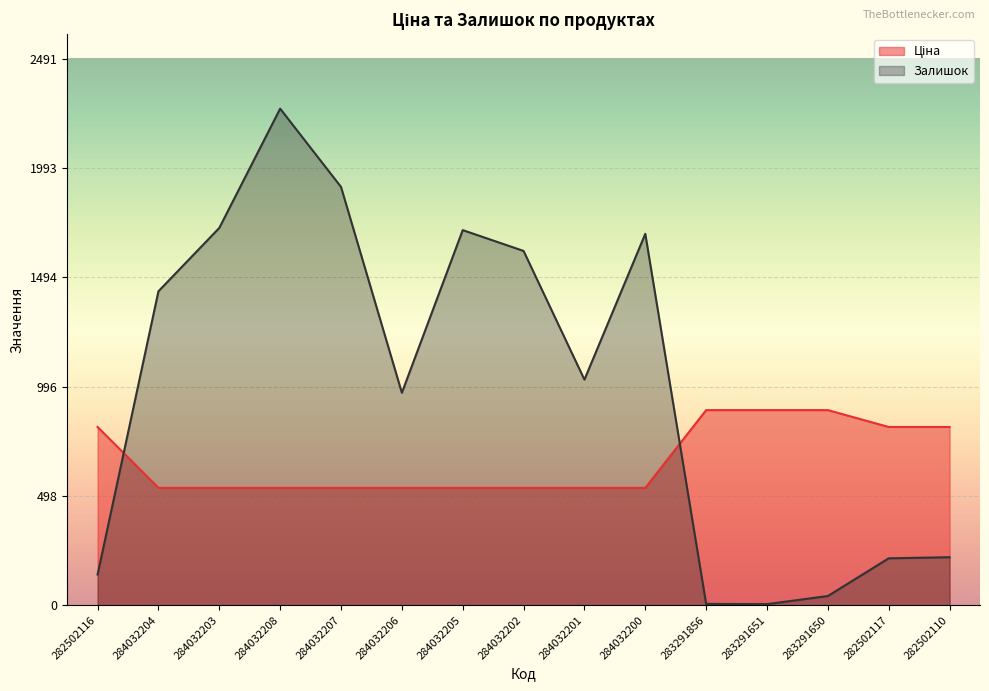

True or false: Ціна has a value of 156.9 at 284032203.

False